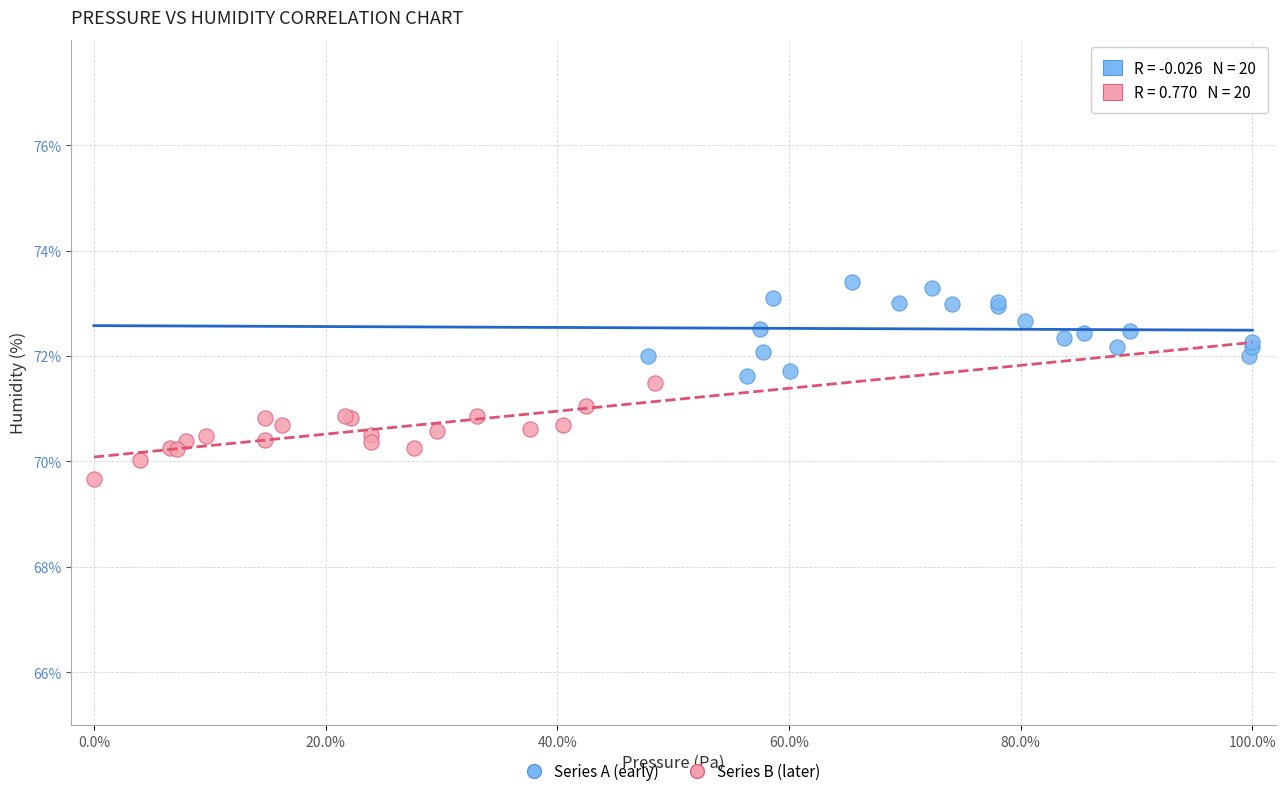

Which series contains the lowest Y value?

Series B (later)